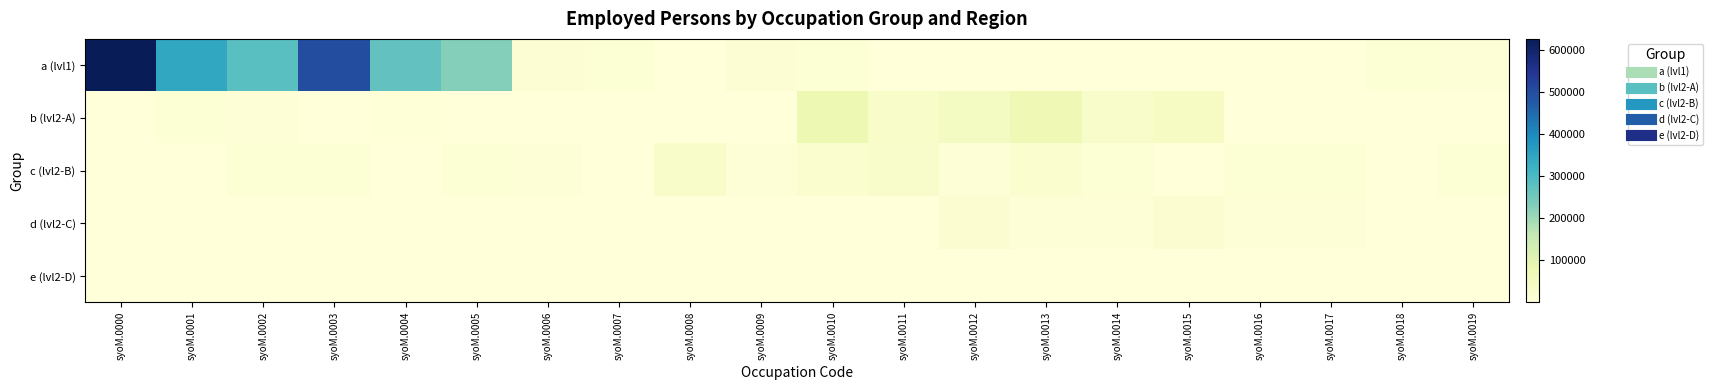

Which category has the highest value across all series?

syoM.0000